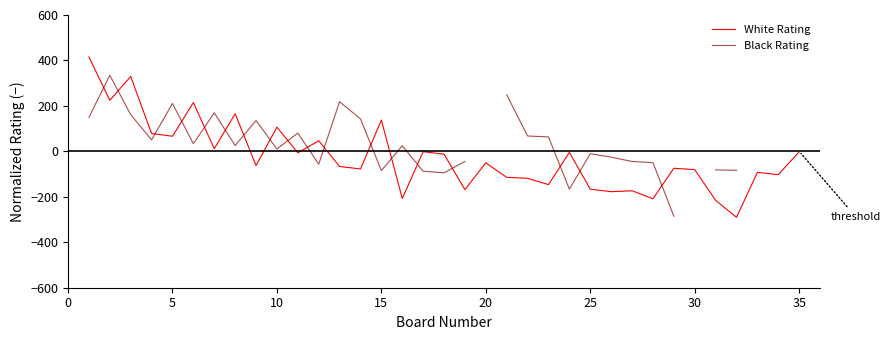

Which series has the largest range (max minus min)?

White Rating